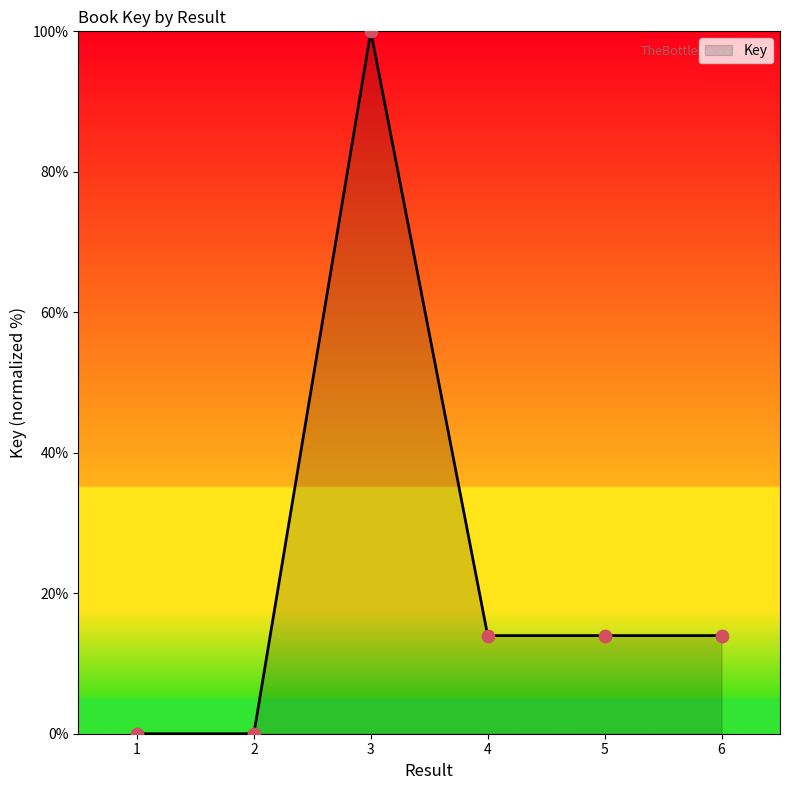

What is the change in value from 2 to 4?

+14.0